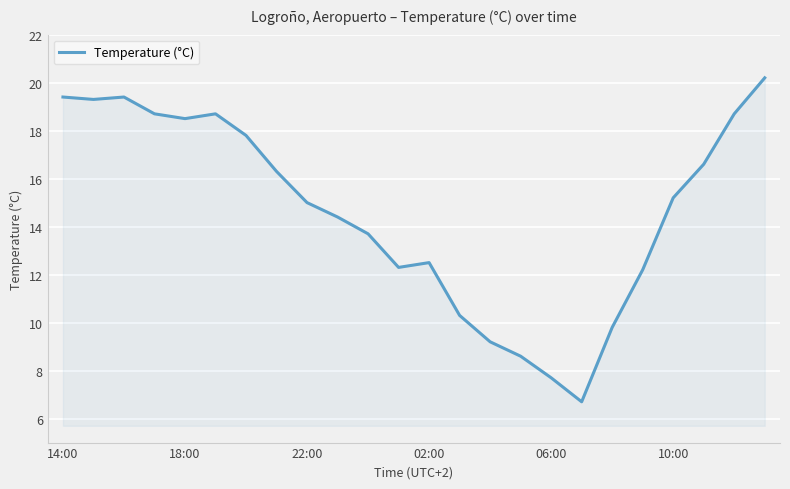

What is the difference between the maximum and minimum values?

13.5